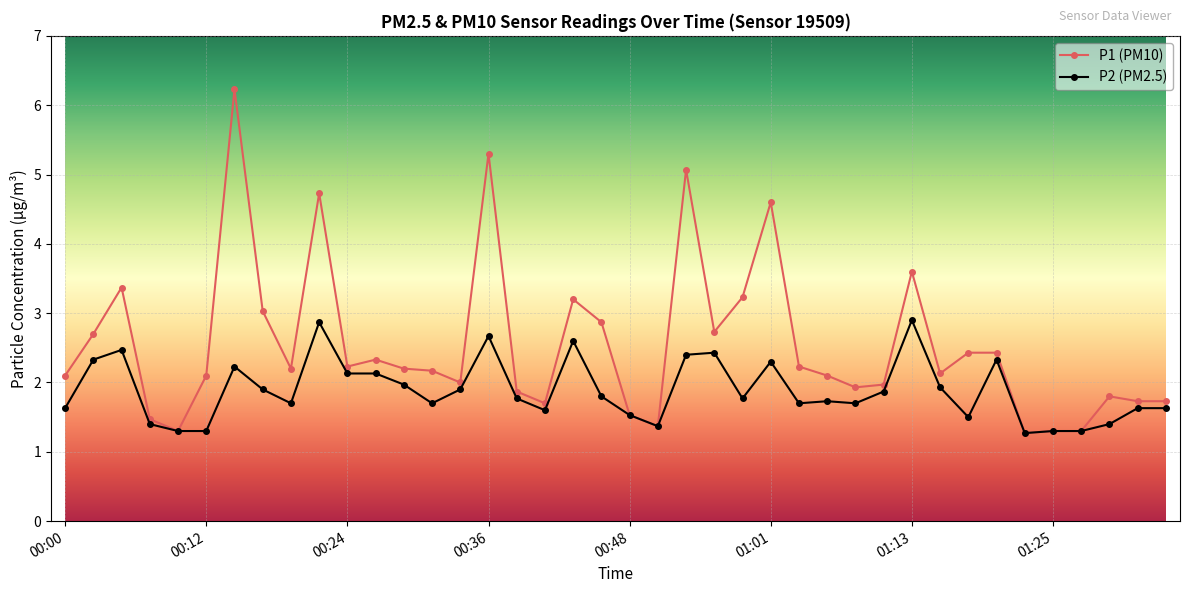

True or false: P1 (PM10) has more than 0 points higher than both neighbors.

True